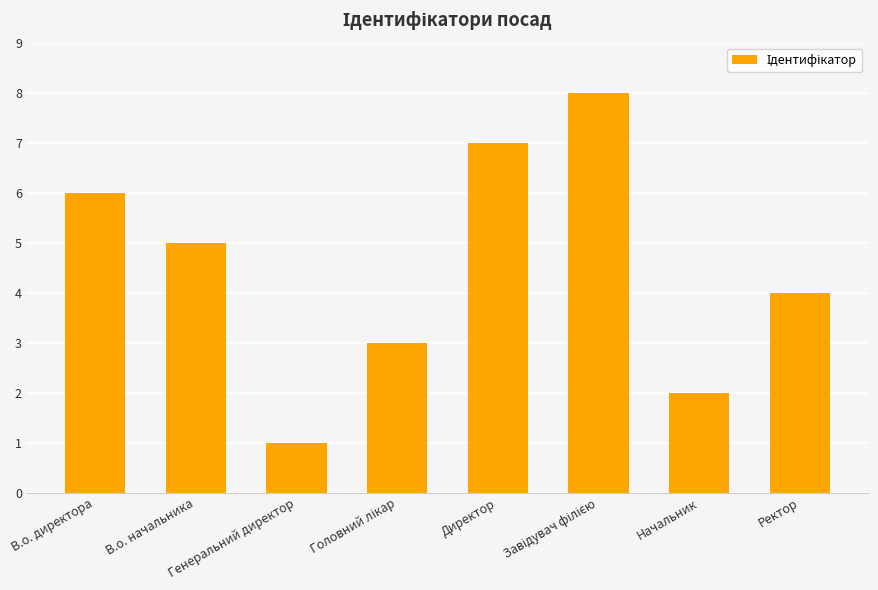

What is the ratio of the value at Генеральний директор to the value at В.о. директора?

0.2